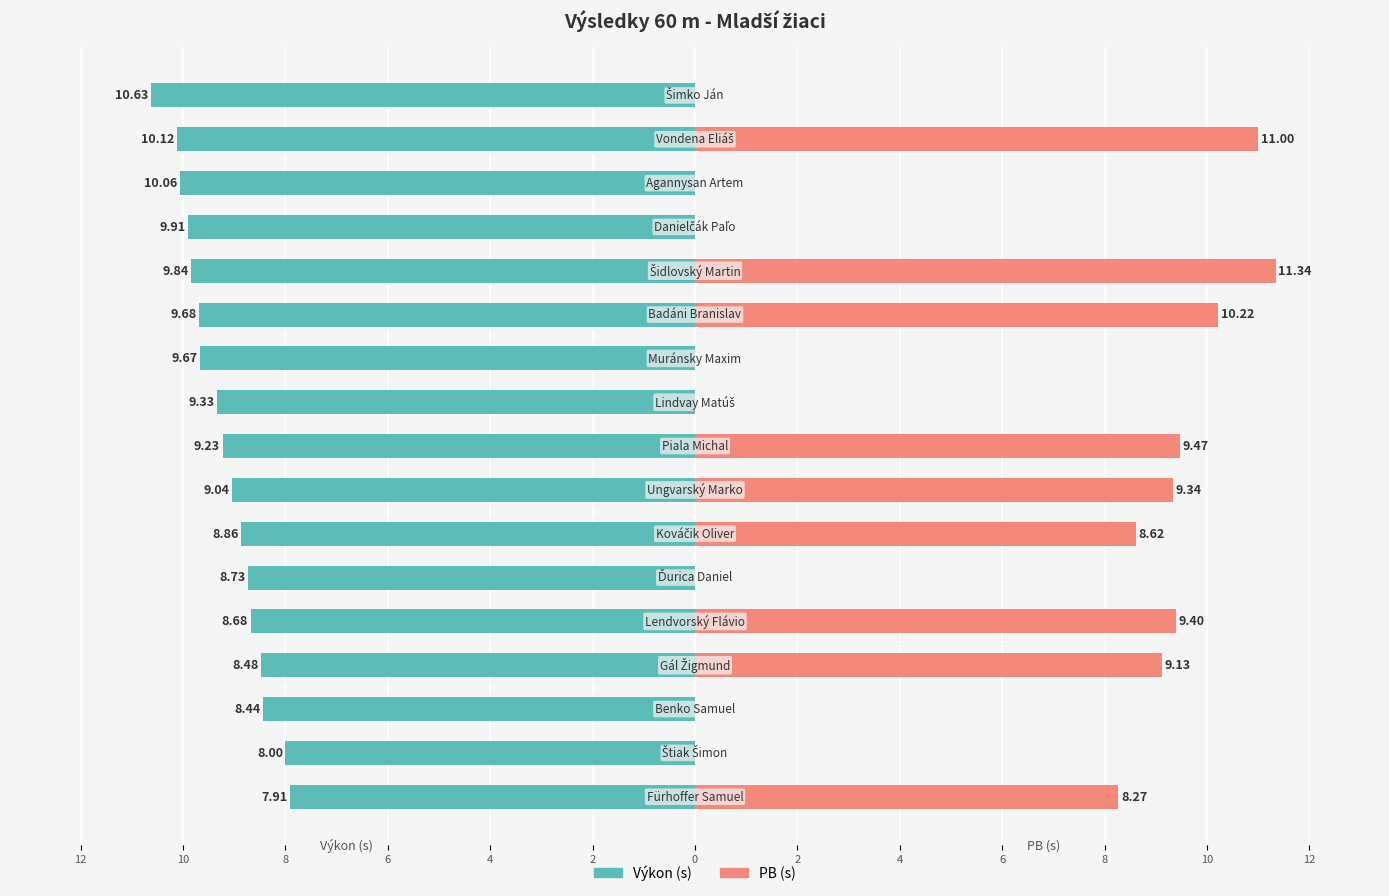

Rank the series at 4 from lowest to highest value.

Výkon (s), PB (s)